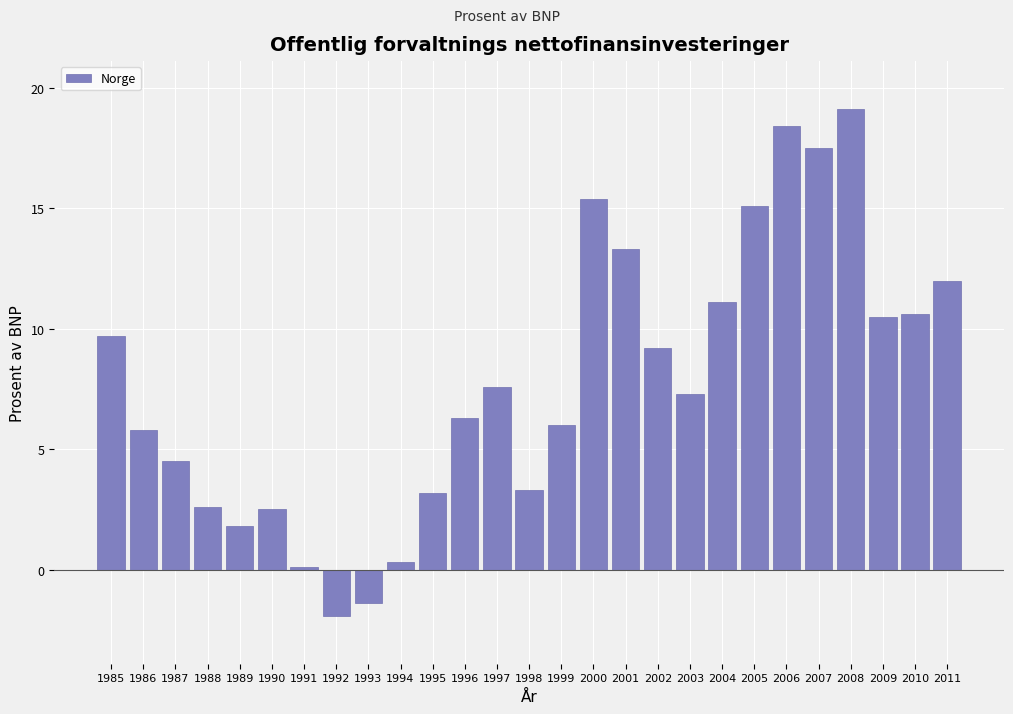

What is the difference between the maximum and minimum values?

21.0